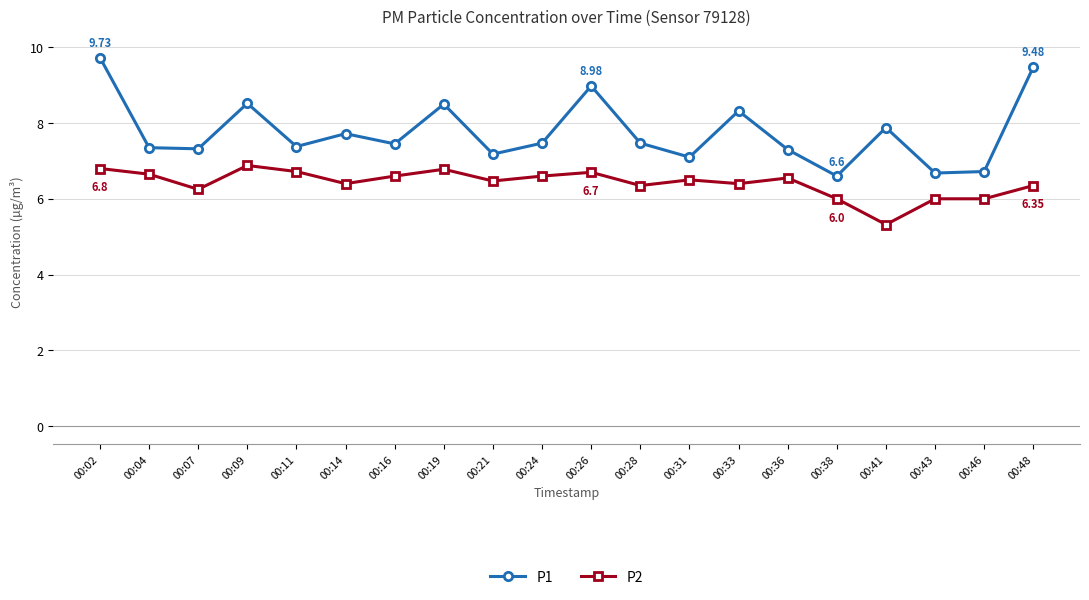

How many lines are shown in the chart?

2